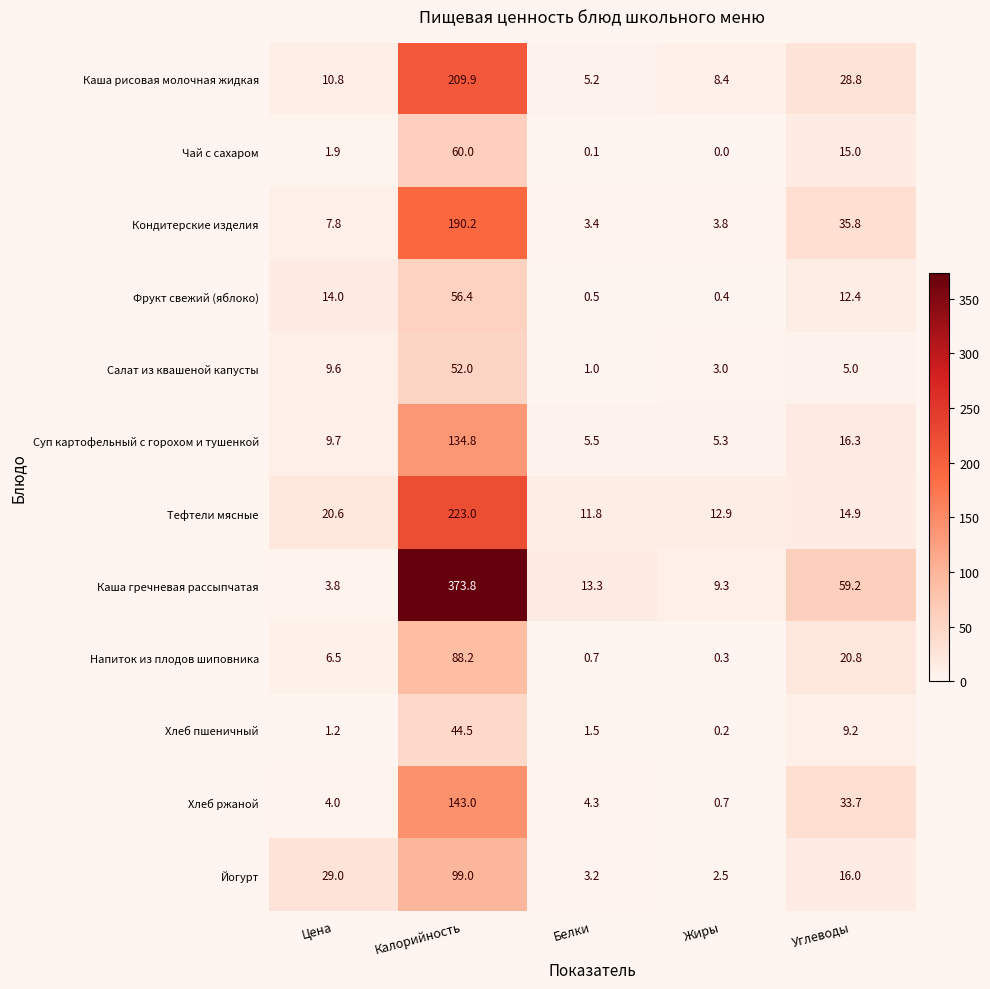

At which category does the chart reach its peak across all series?

Калорийность